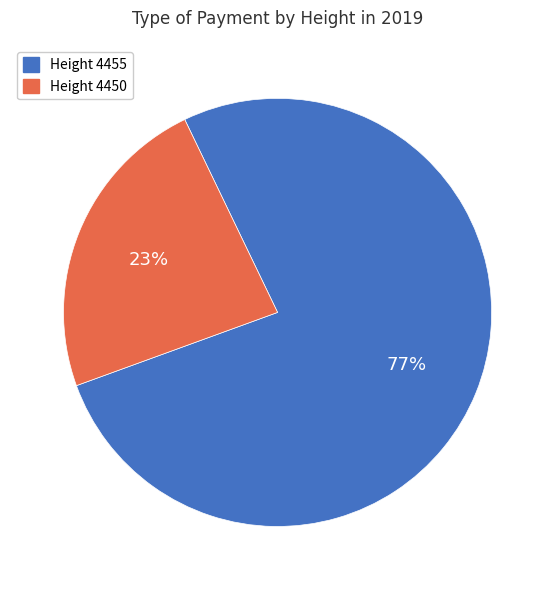

Combined, do Height 4455 and Height 4450 account for over 50%?

Yes